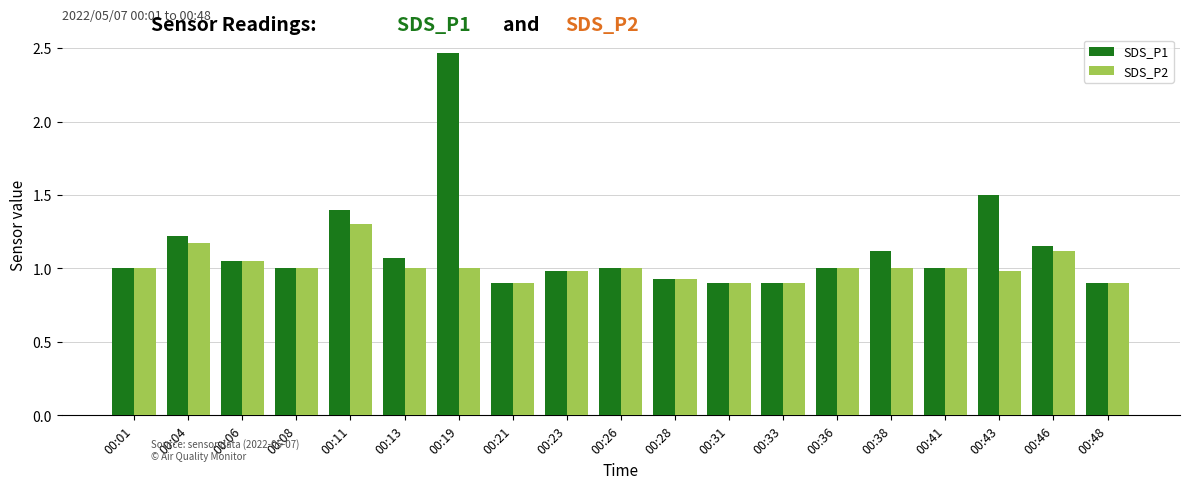

At which category is the sum across all series the highest?

00:19